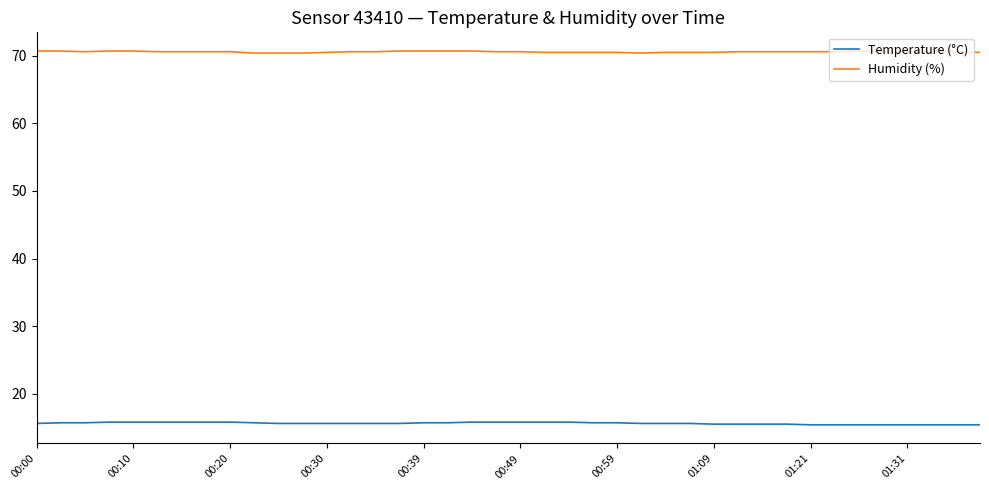

True or false: Temperature (°C) and Humidity (%) cross at least once.

False